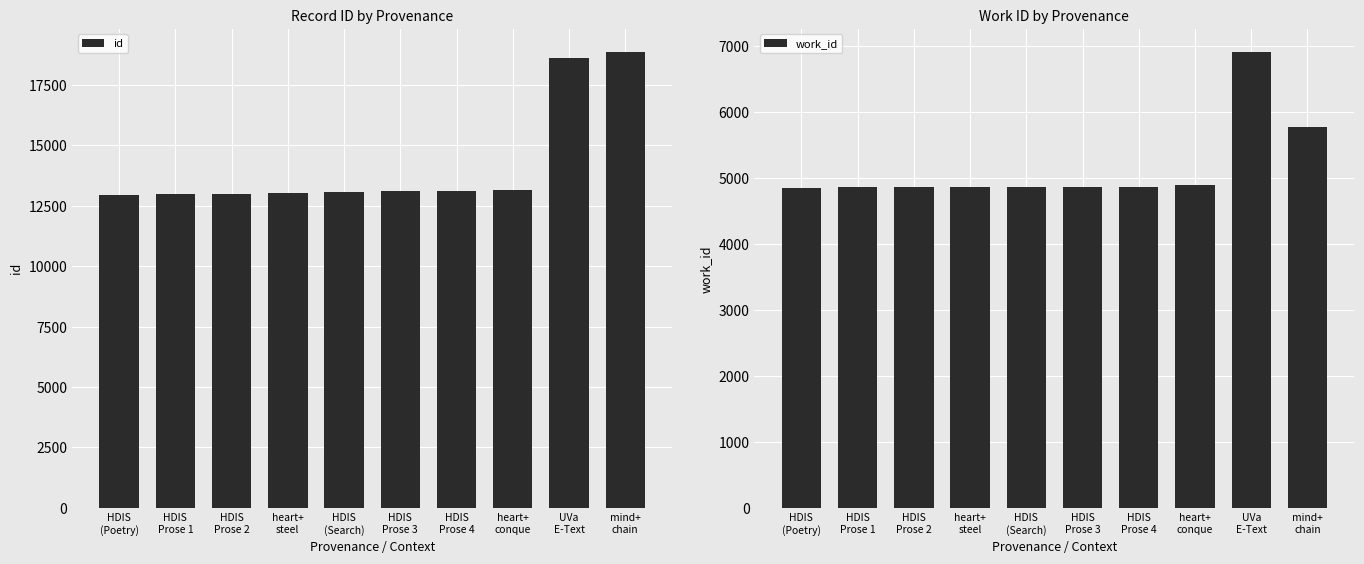

How many groups of bars are there?

10